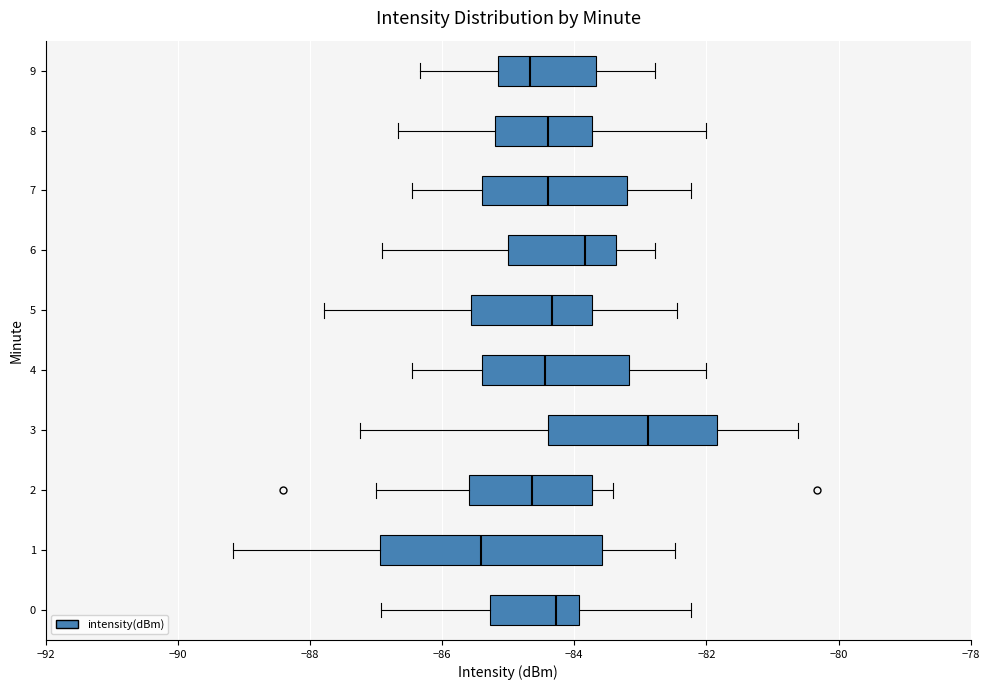

Reading bottom to top, transcribe this box plot: for each box, give where its median line is, the range the box spans, and where its two whiskers end, as read against the x-axis. The values are not printed on the chart, so give them approximately, as read against the axis.

0: median -84.2, box -85.2 to -84.0, whiskers -87.0 to -82.2
1: median -85.4, box -87.0 to -83.6, whiskers -89.2 to -82.4
2: median -84.6, box -85.6 to -83.8, whiskers -87.0 to -83.4
3: median -82.8, box -84.4 to -81.8, whiskers -87.2 to -80.6
4: median -84.4, box -85.4 to -83.2, whiskers -86.4 to -82.0
5: median -84.4, box -85.6 to -83.8, whiskers -87.8 to -82.4
6: median -83.8, box -85.0 to -83.4, whiskers -87.0 to -82.8
7: median -84.4, box -85.4 to -83.2, whiskers -86.4 to -82.2
8: median -84.4, box -85.2 to -83.8, whiskers -86.6 to -82.0
9: median -84.6, box -85.2 to -83.6, whiskers -86.4 to -82.8